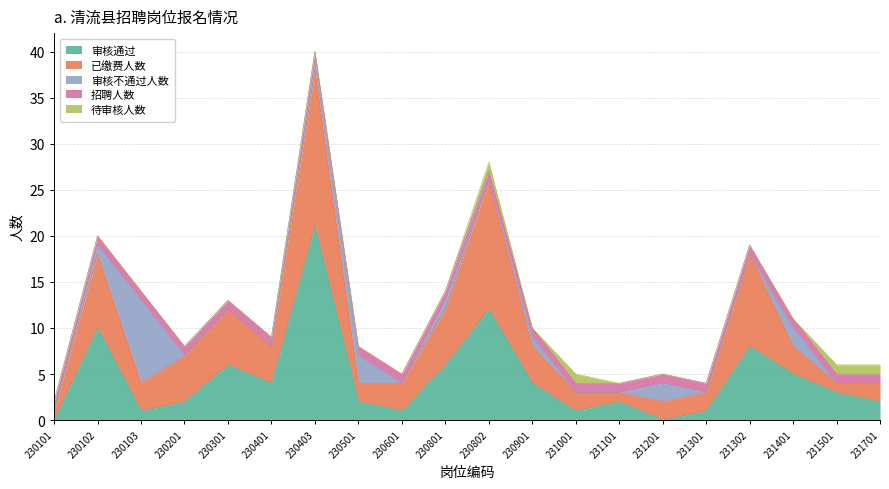

Which series has the largest total across all categories?

已缴费人数